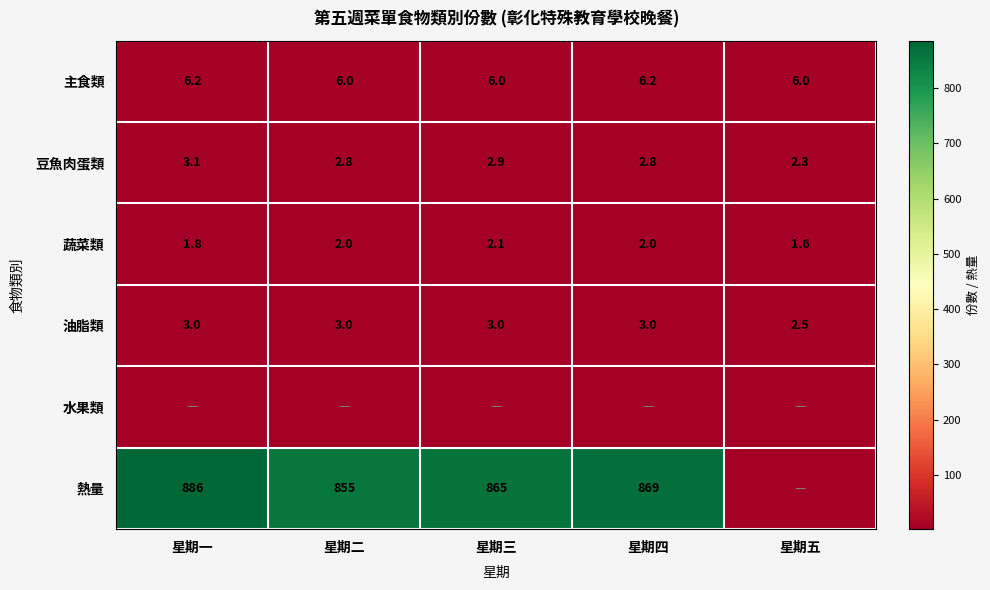

What is the minimum value for 油脂類?

2.5